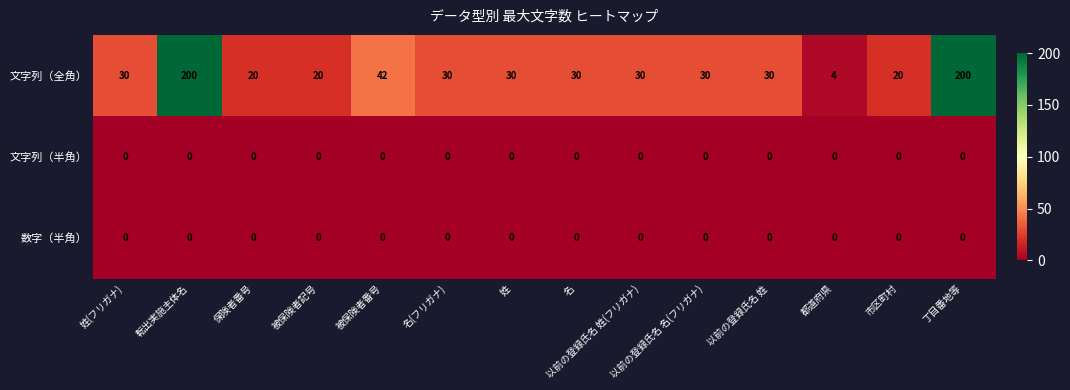

Is the value of 数字（半角） at 以前の登録氏名 名(フリガナ) greater than the value of 文字列（全角） at 姓?

No